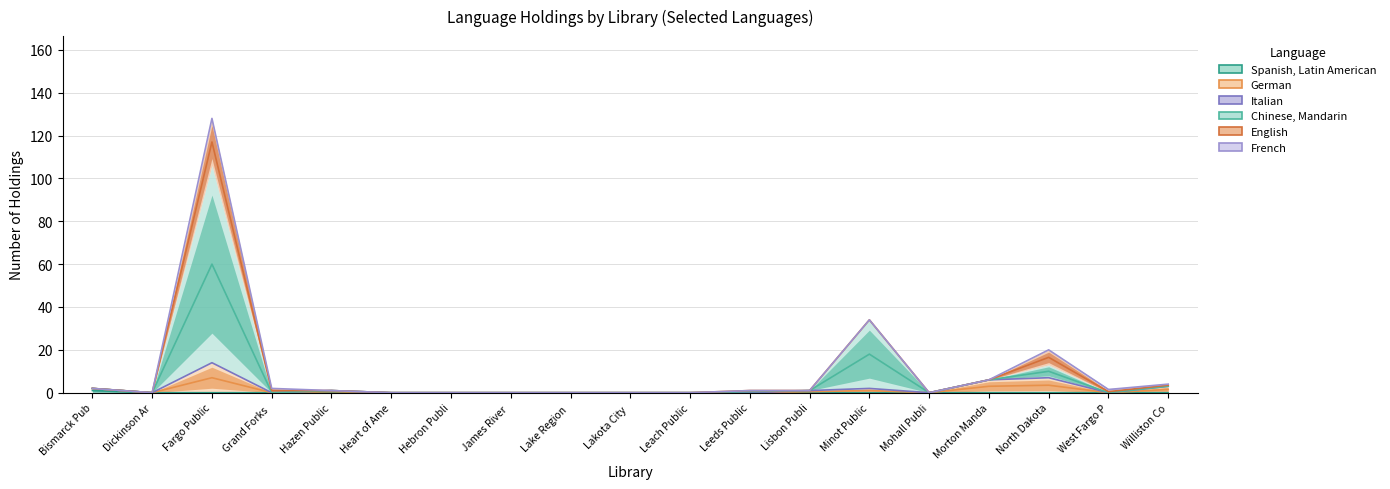

True or false: German and Spanish, Latin American intersect in this chart.

False